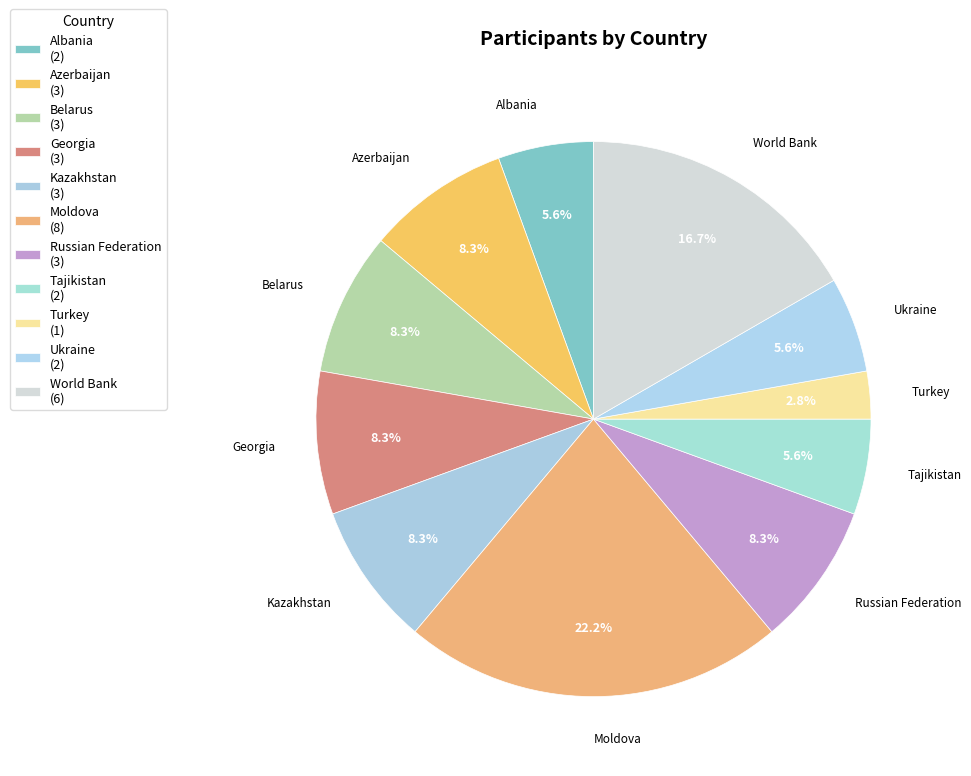

Is there a majority slice in this chart?

No